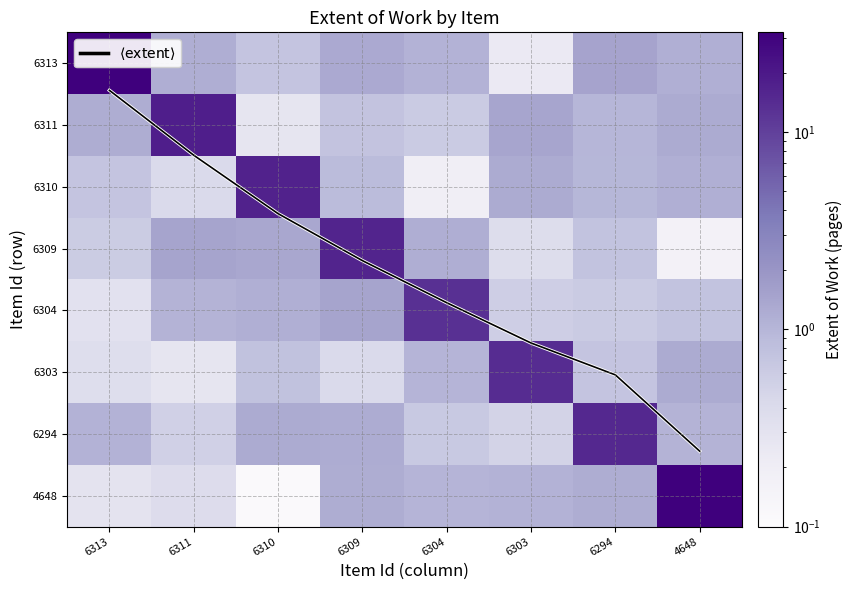

List the labels in order of $\langle \mathrm{extent} \rangle$ value, smallest first.

6313, 6311, 6310, 6309, 6304, 6303, 6294, 4648